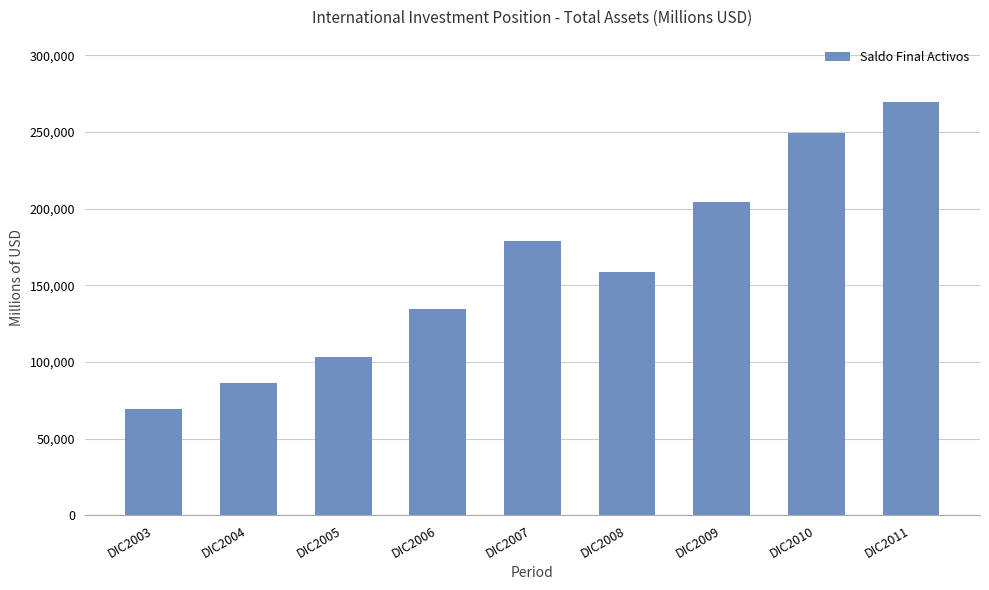

List the labels in order of value, smallest first.

DIC2003, DIC2004, DIC2005, DIC2006, DIC2008, DIC2007, DIC2009, DIC2010, DIC2011